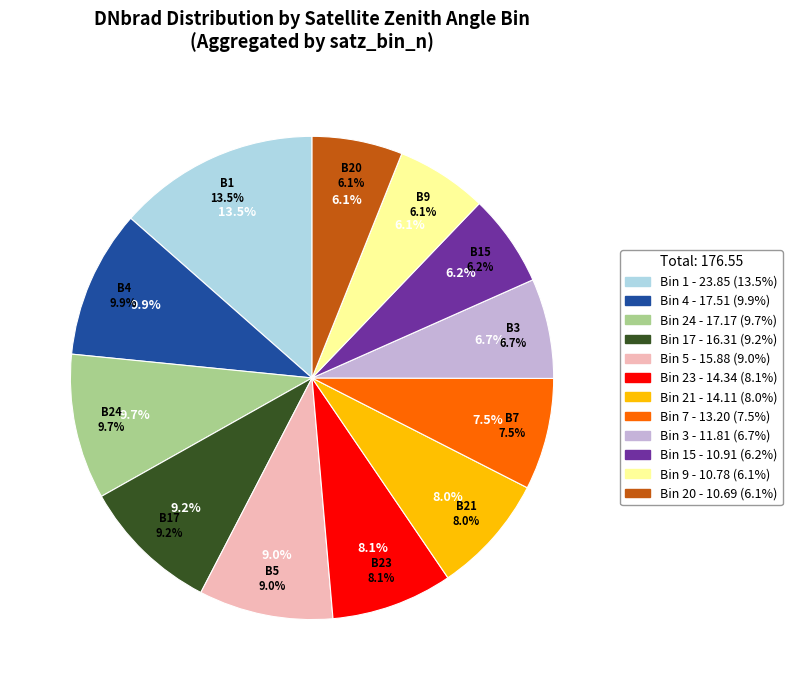

Is it true that satz_bin_20 is 18% of the pie?

False